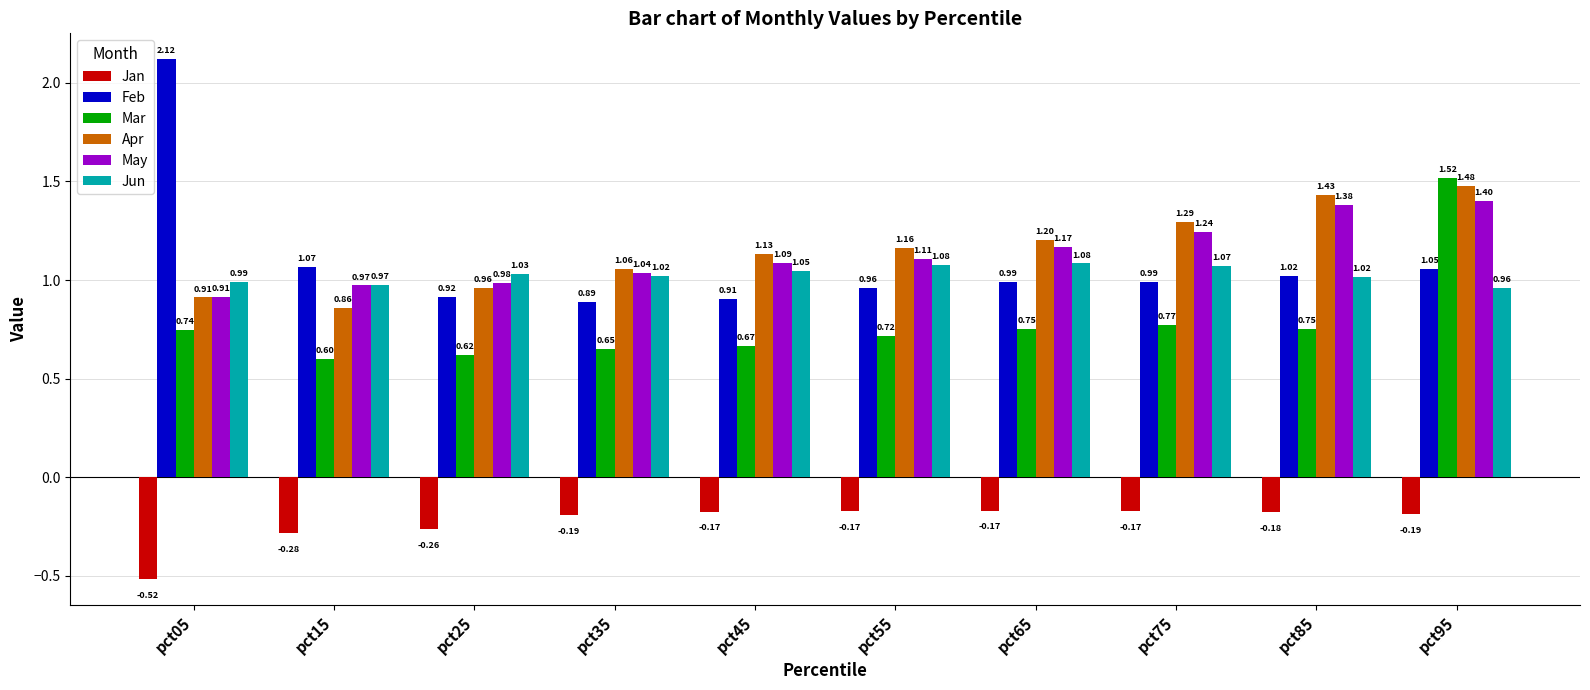

At which category is the sum across all series the highest?

pct95